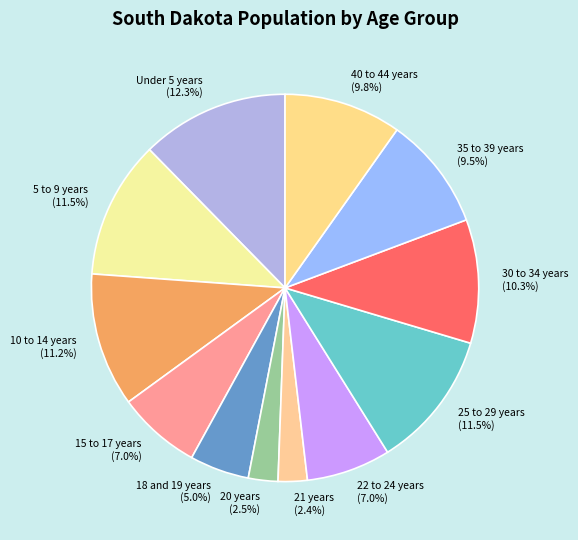

True or false: Under 5 years accounts for 12% of the total.

True